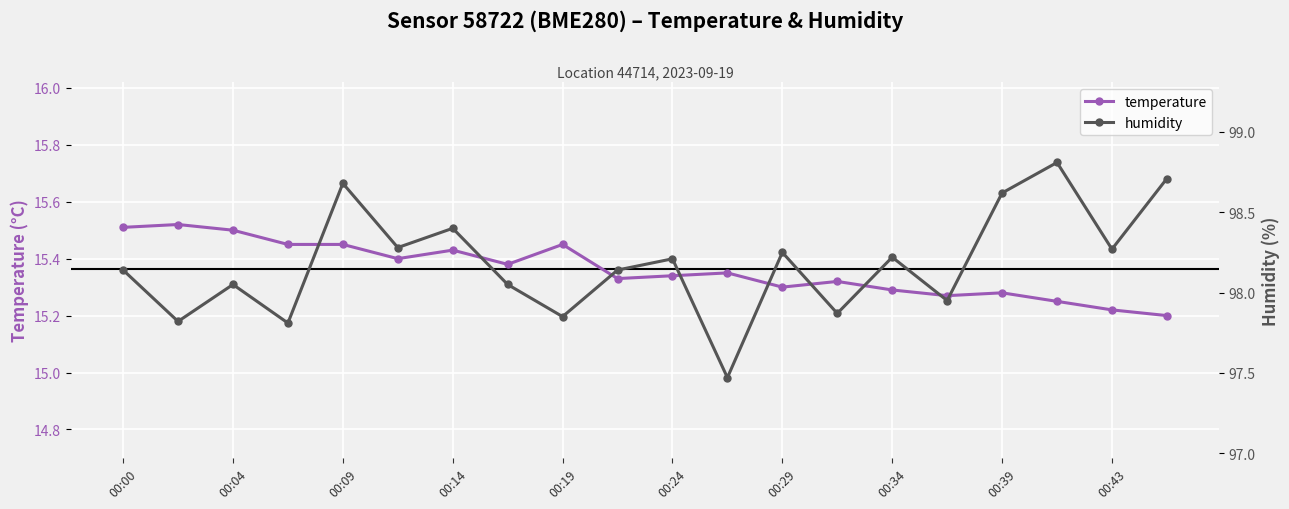

What are all the series names shown in the legend?

temperature, humidity